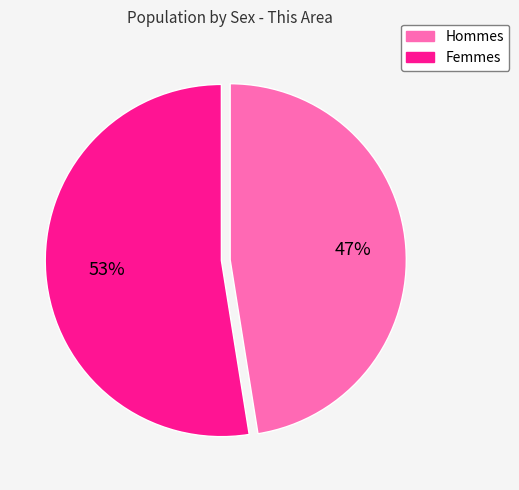

How many segments does this pie chart have?

2